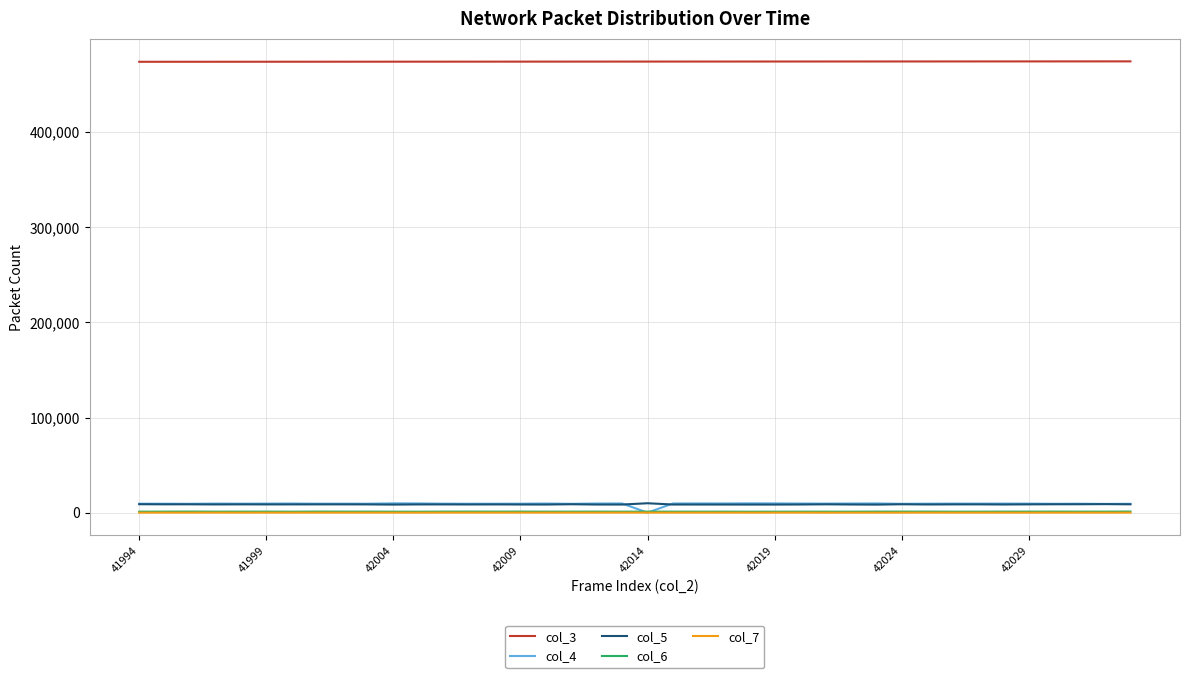

True or false: col_3 and col_5 intersect in this chart.

False